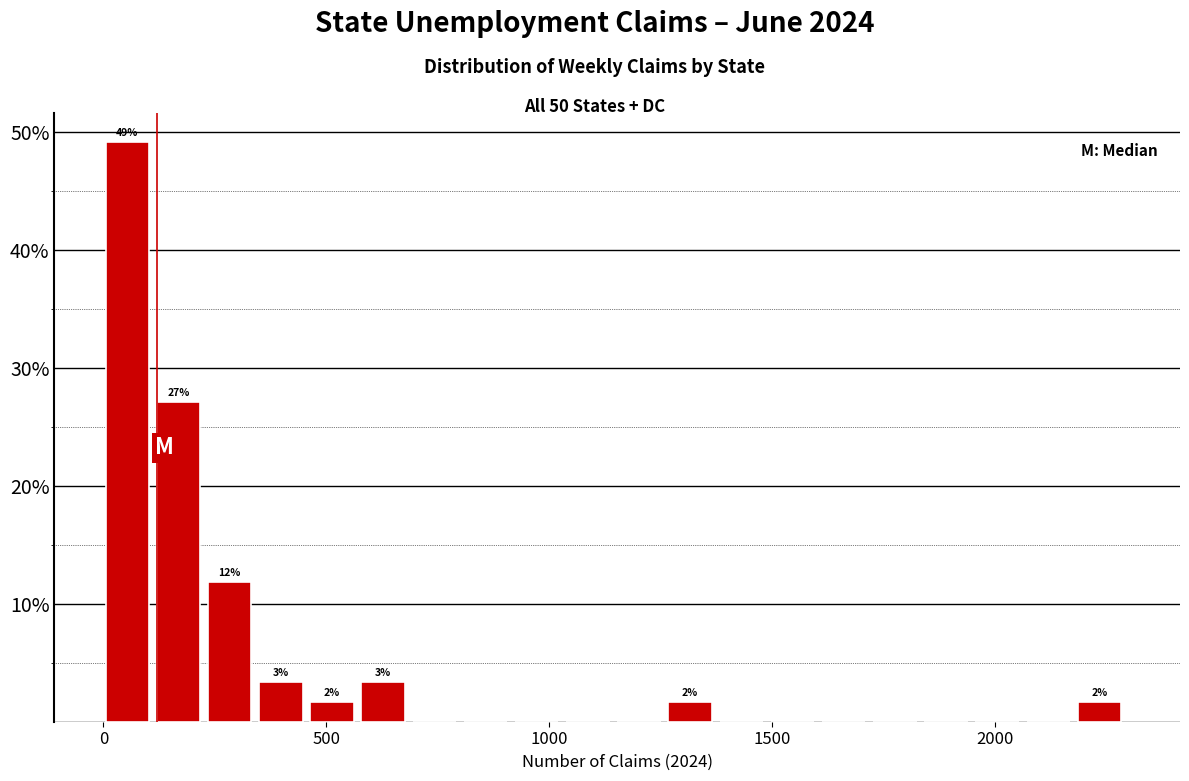

Around what value on the x-axis is the tallest bar? Give the approximate position of its centre, as read against the axis.

50